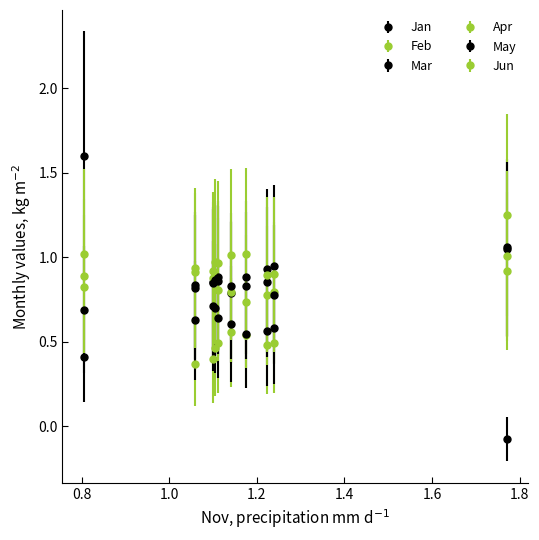

How many lines are shown in the chart?

6